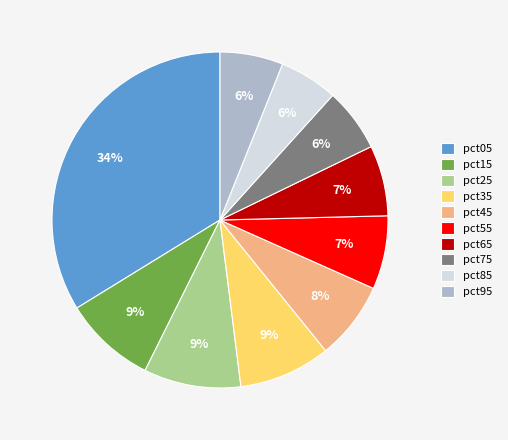

Which slice is the largest?

pct05